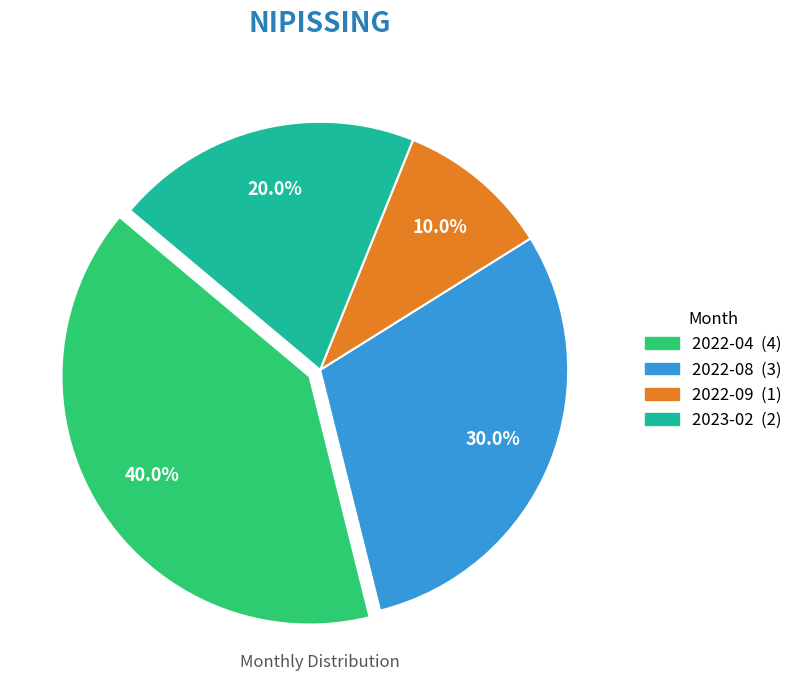

Count the number of slices in the pie.

4